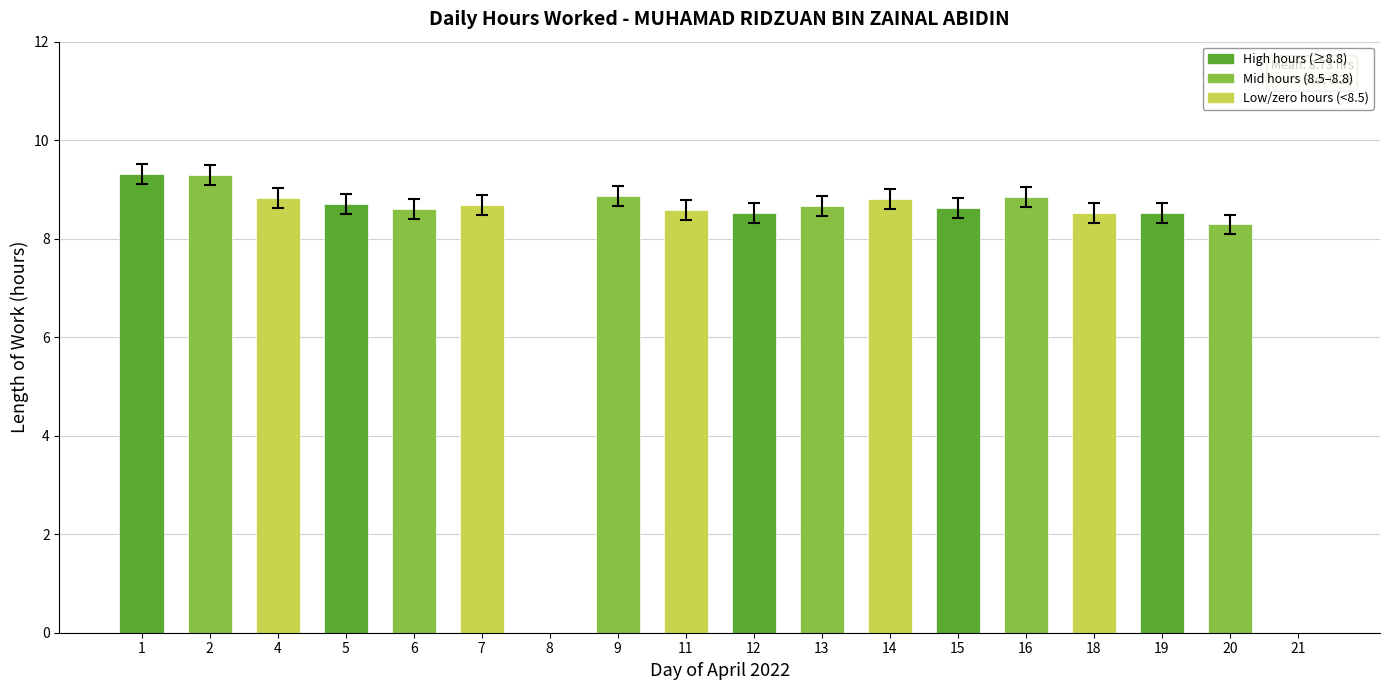

True or false: the data shows 14.2 at 4.

False